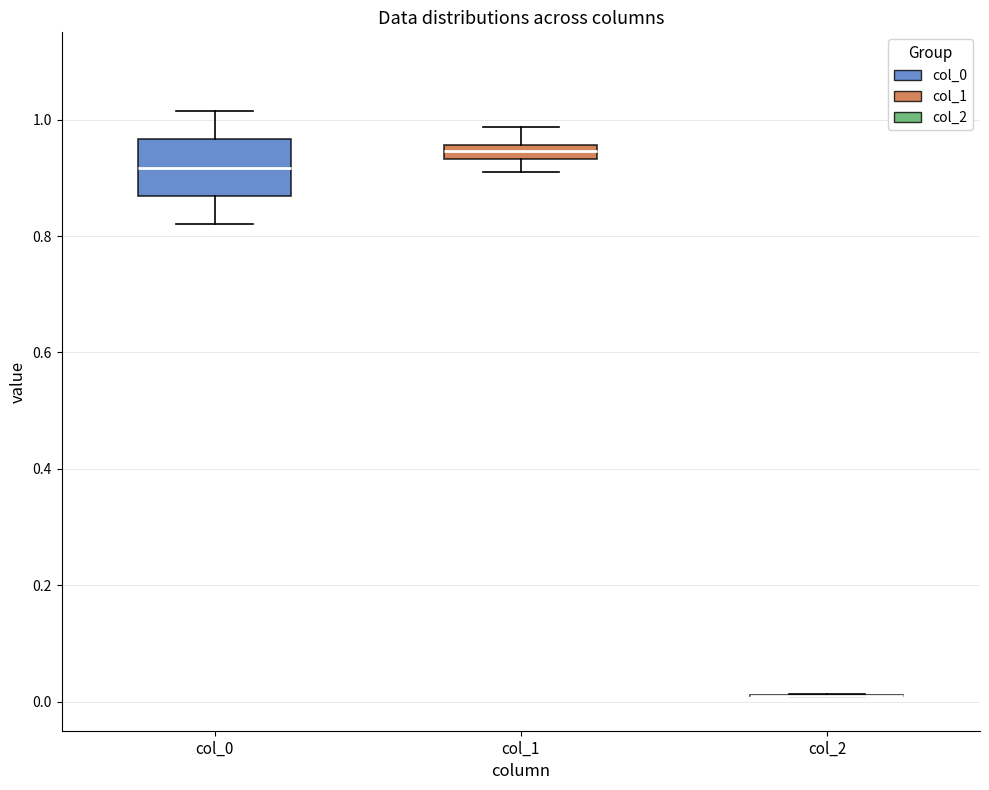

Where is the lower edge of the box for col_0 on the y-axis? The values are not printed on the chart, so give them approximately, as read against the axis.

0.86